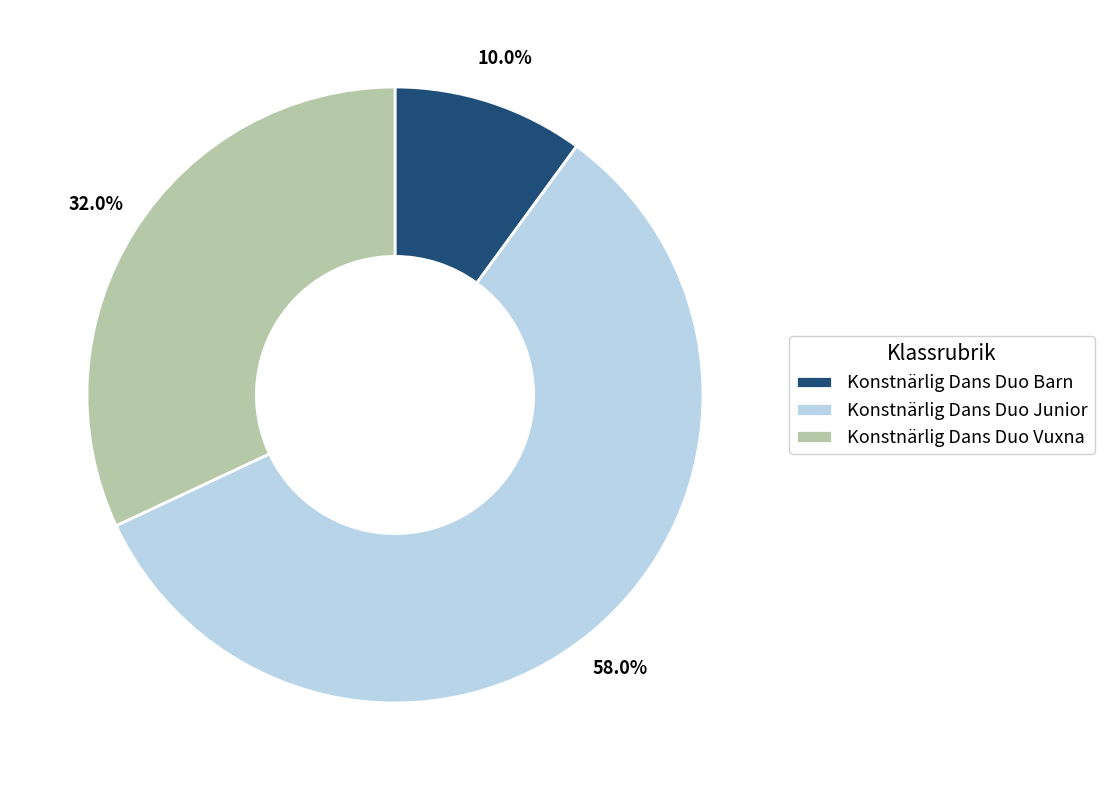

What portion of the pie excludes Konstnärlig Dans Duo Junior?

42.0%